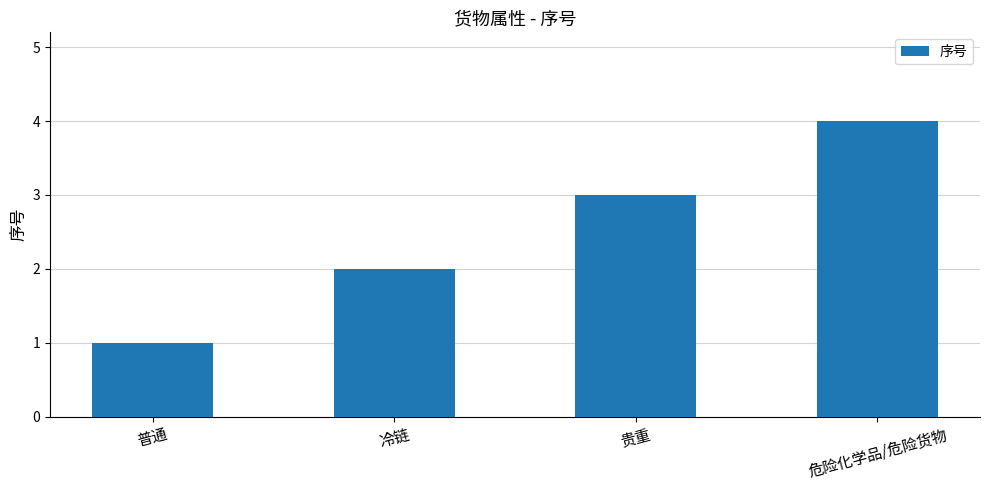

What is the label of the 2nd bar from the left?

冷链